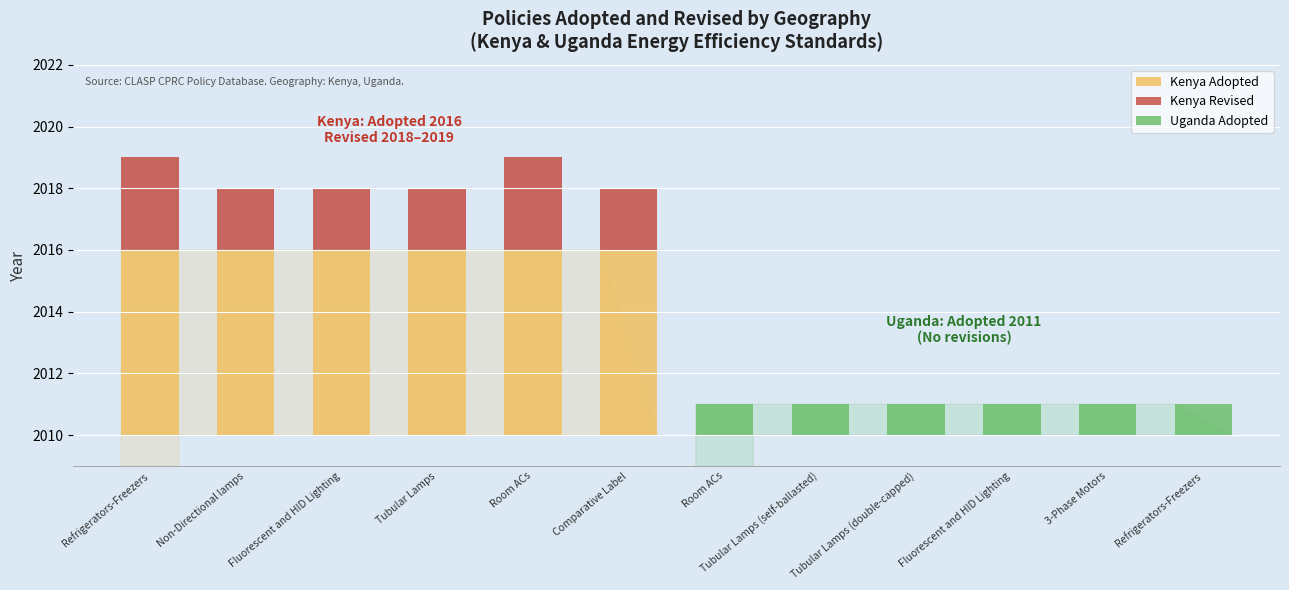

At which category is the sum across all series the highest?

Refrigerators-Freezers